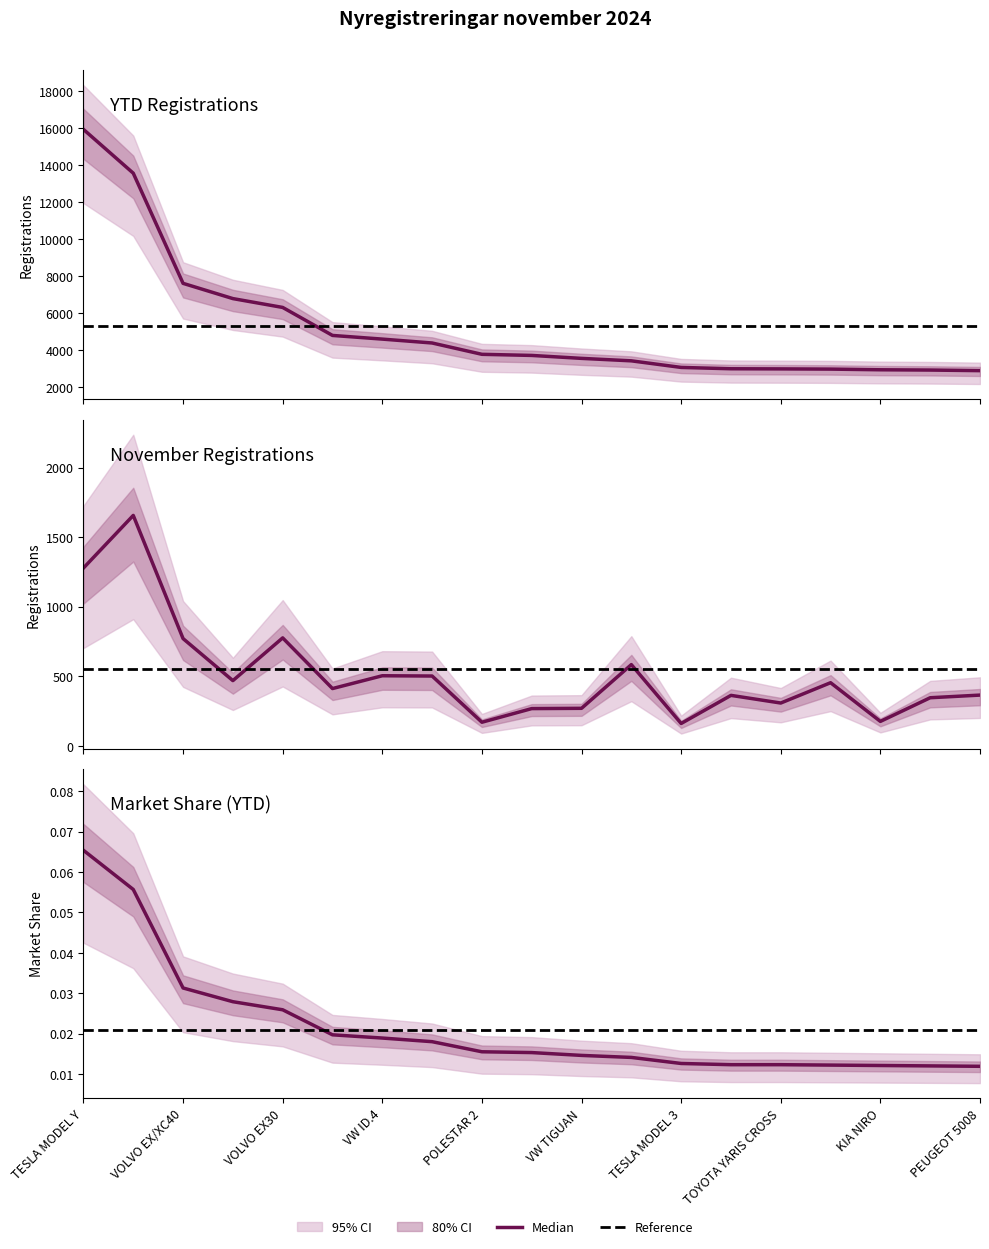

Reading left to right, what are all the values shown in this chart?

YTD: 15919.0	13554.0	7604.0	6781.0	6303.0	4791.0	4593.0	4383.0	3771.0	3711.0	3552.0	3419.0	3063.0	2991.0	2984.0	2972.0	2936.0	2921.0	2889.0
Nov: 1278.0	1656.0	771.0	469.0	776.0	412.0	504.0	502.0	170.0	268.0	270.0	584.0	161.0	363.0	308.0	454.0	176.0	346.0	365.0
MS YTD: 0.1	0.1	0.0	0.0	0.0	0.0	0.0	0.0	0.0	0.0	0.0	0.0	0.0	0.0	0.0	0.0	0.0	0.0	0.0